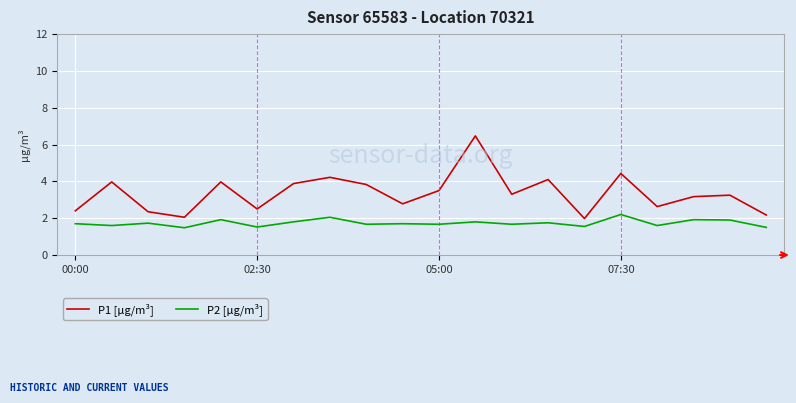

What is the sum of all P2 [µg/m³] values?

34.7